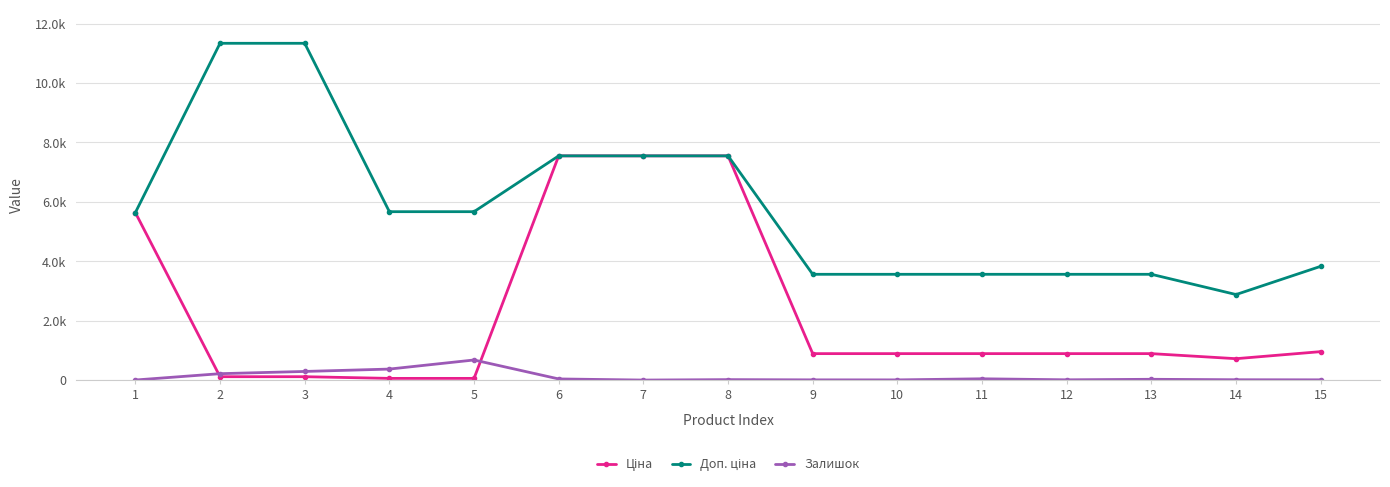

Is the value of Доп. ціна at 7 greater than the value of Ціна at 9?

Yes